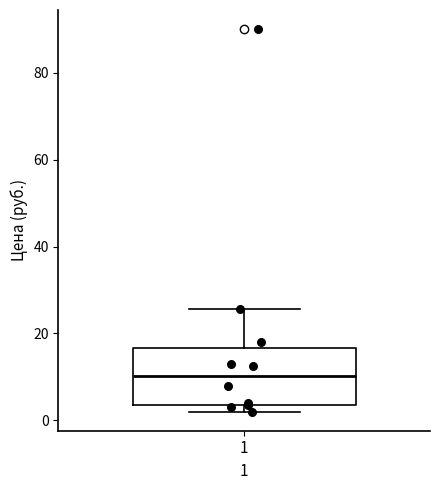

Where is the lower edge of the box at x = 1 on the y-axis? The values are not printed on the chart, so give them approximately, as read against the axis.

4